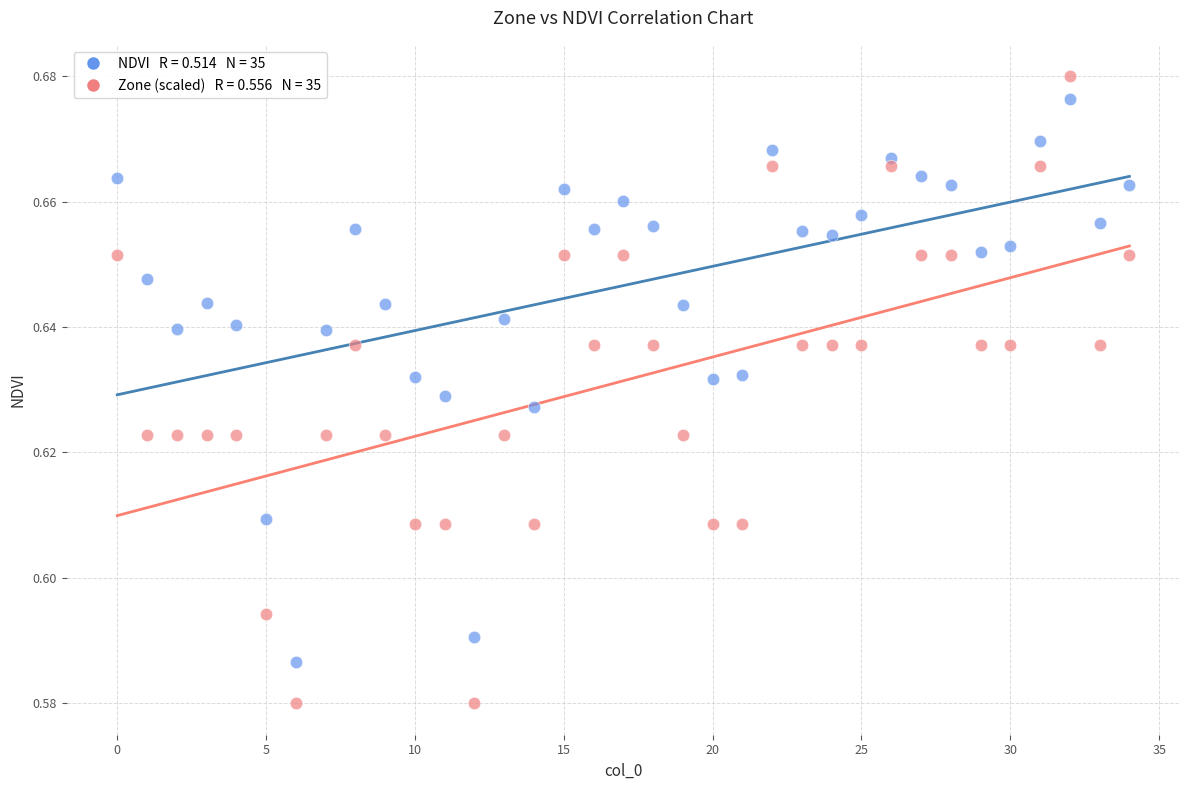

How many data points are displayed?

70